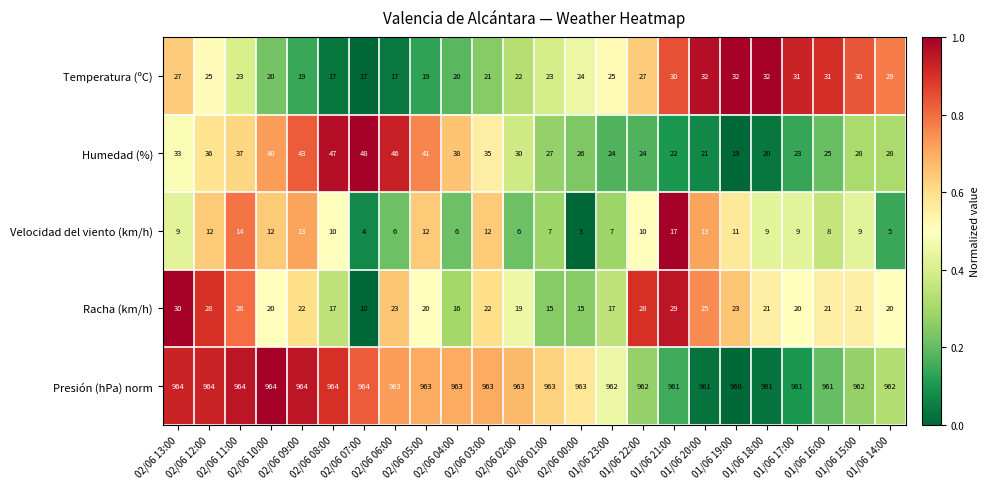

Which series has the widest spread of values?

Humedad (%)